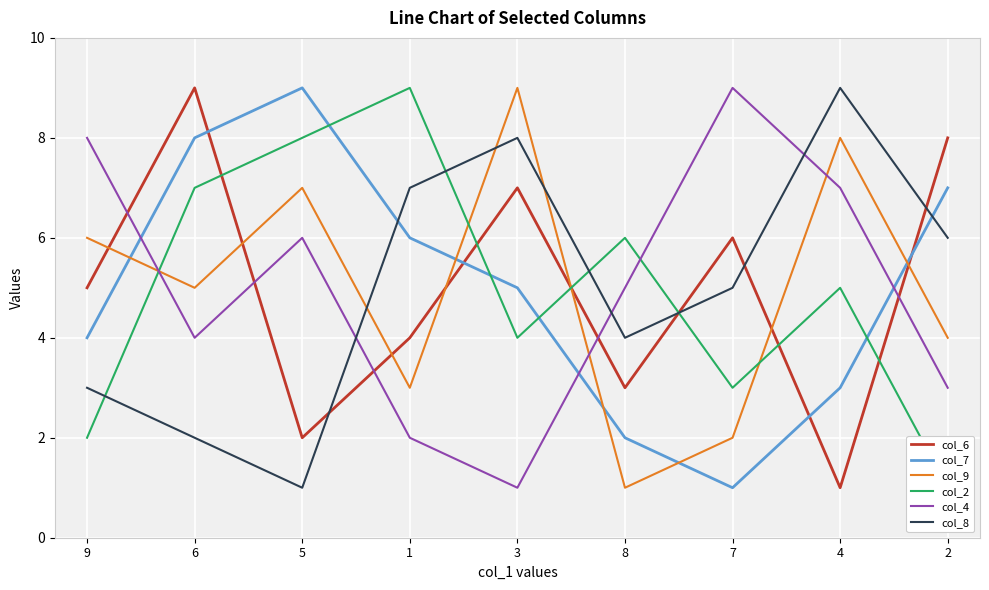

What is the maximum value shown in the chart?

9